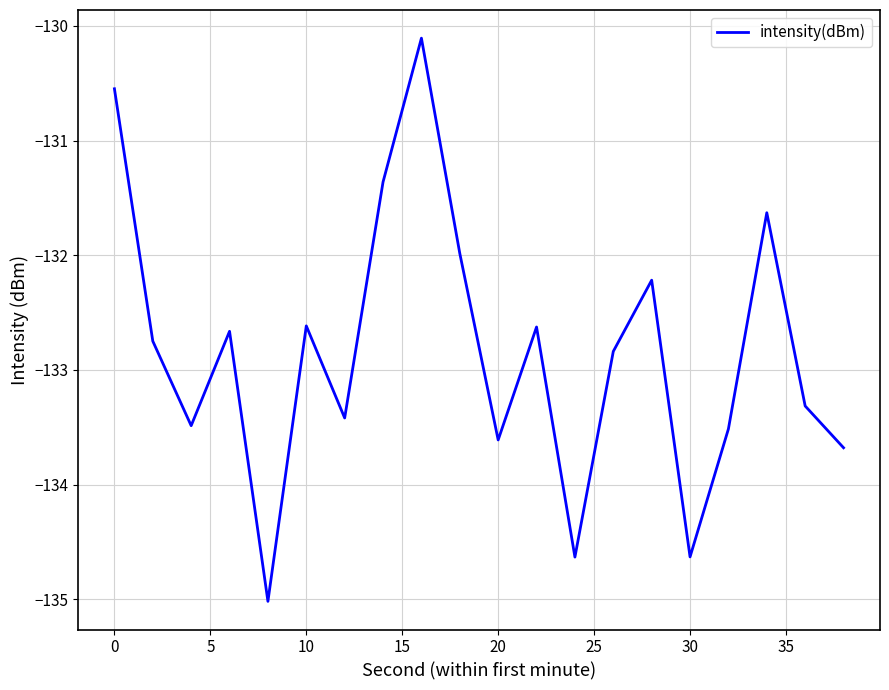

What is the difference between the second highest and minimum values?

4.5